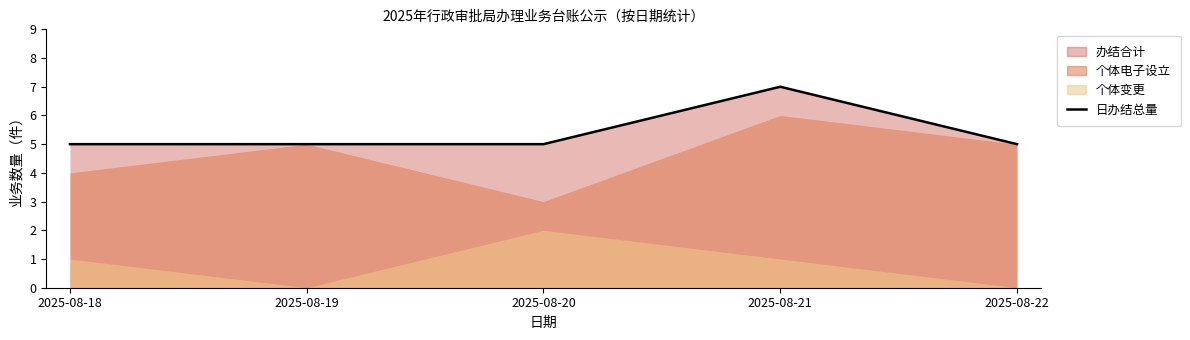

What is the difference between the values at 2025-08-19 and 2025-08-21?

2